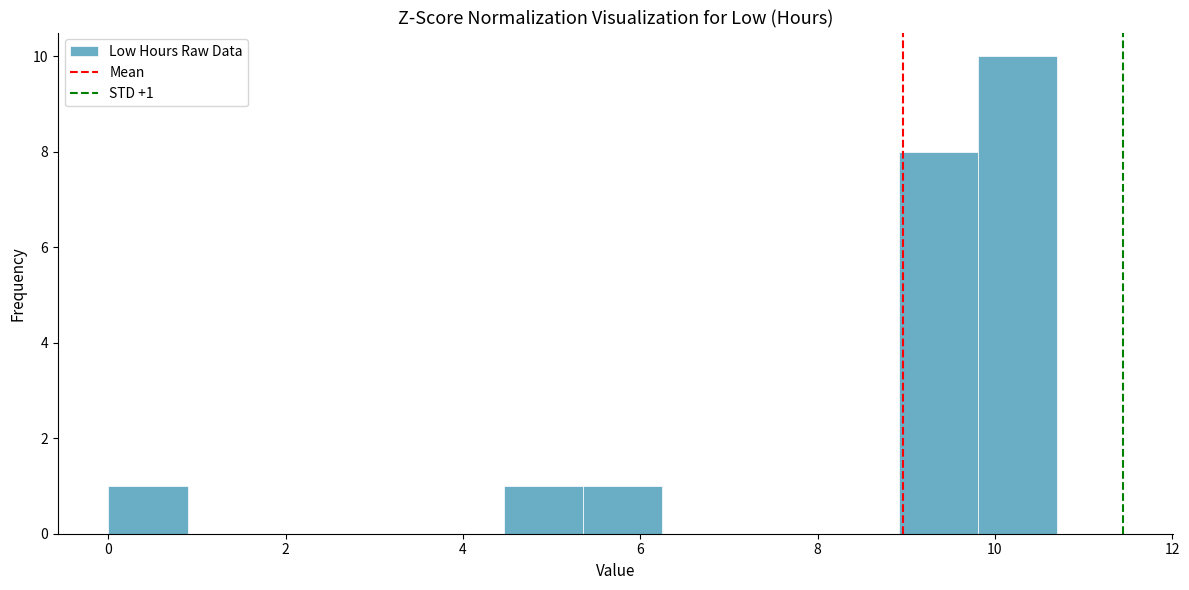

Which range on the x-axis has the tallest bar?

9.8 to 10.8